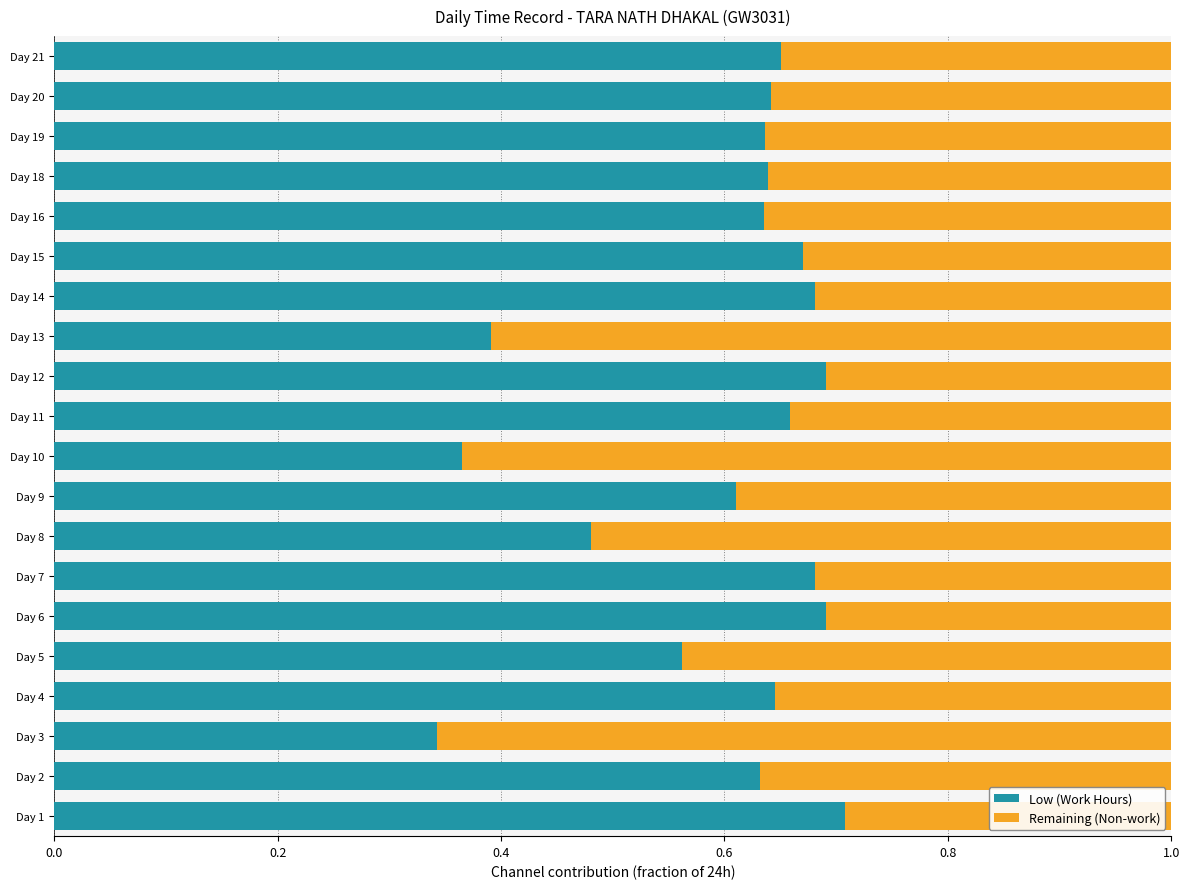

What is the sum of all Low (Work Hours) values?

12.0